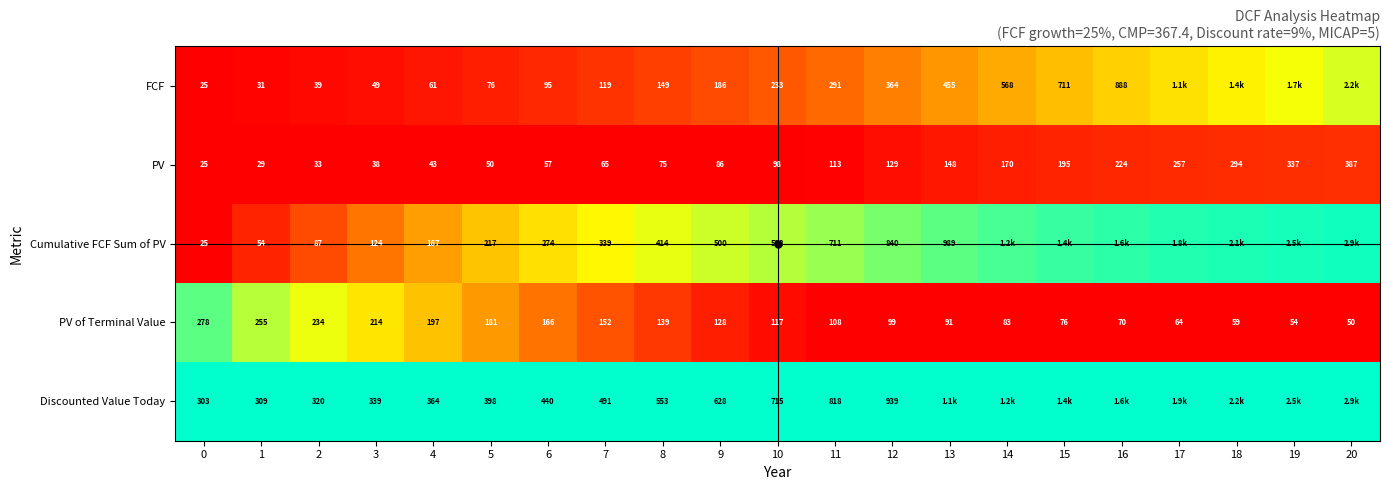

How many data points does each series have?

21